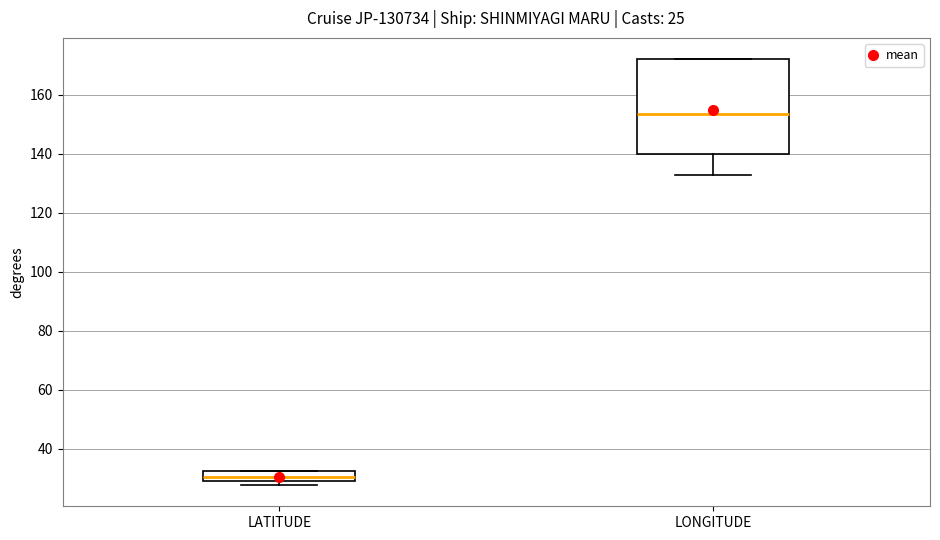

Which box is the tallest, from its lower edge to its upper edge?

LONGITUDE